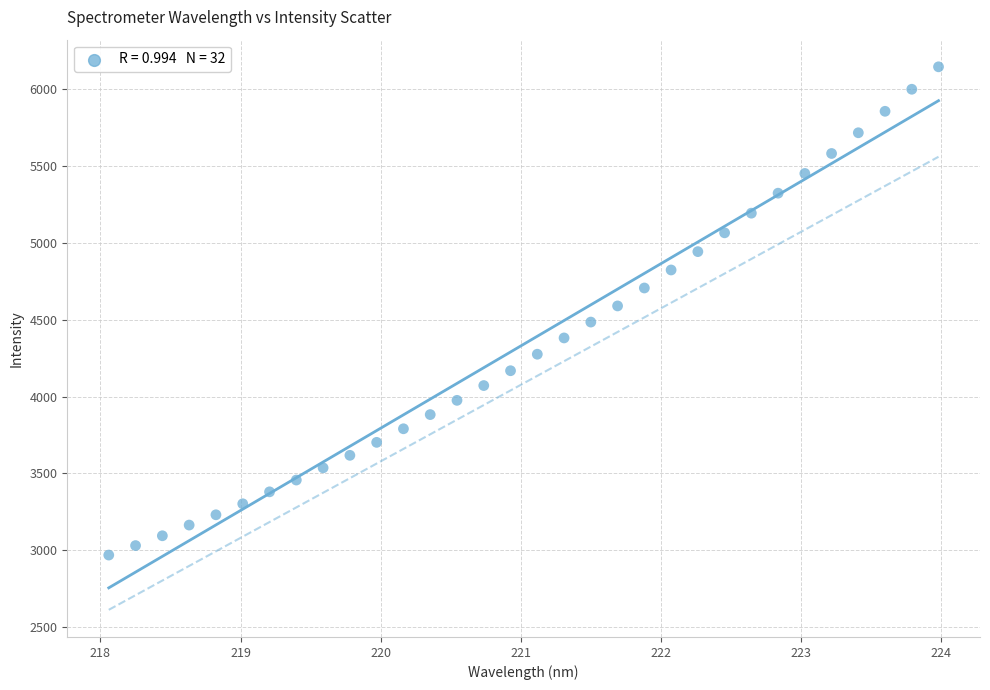

What is the range of Y values (max minus min)?

3175.4